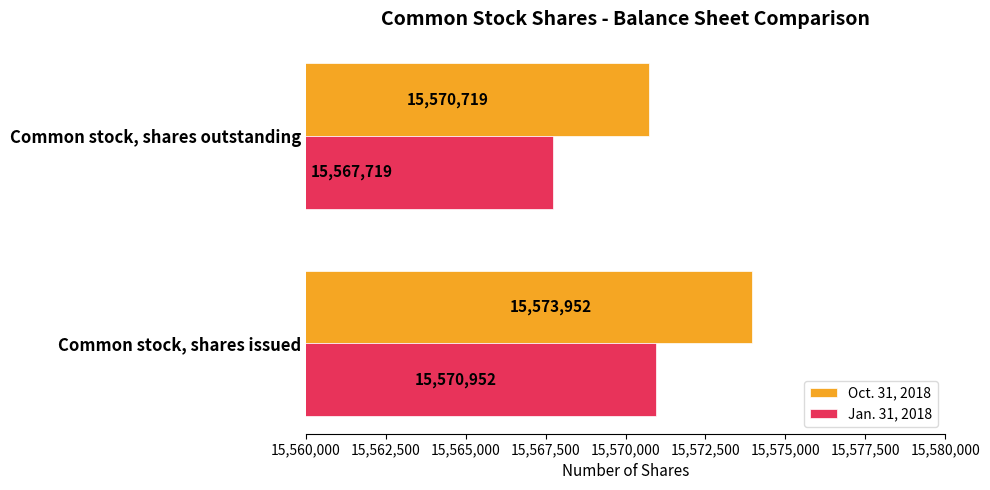

Is it true that Oct. 31, 2018 equals 15570719 at Common stock, shares outstanding?

True